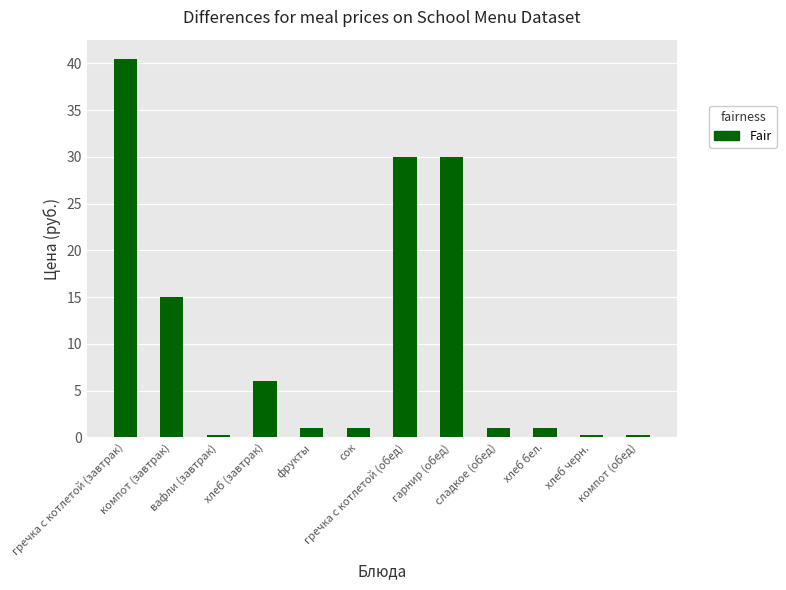

What is the difference between the maximum and minimum values?

40.2